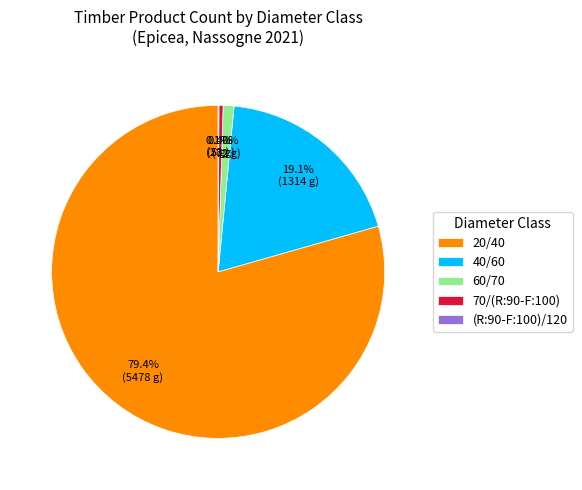

Approximately how many times larger is the value at 40/60 compared to 70/(R:90-F:100)?

46.9